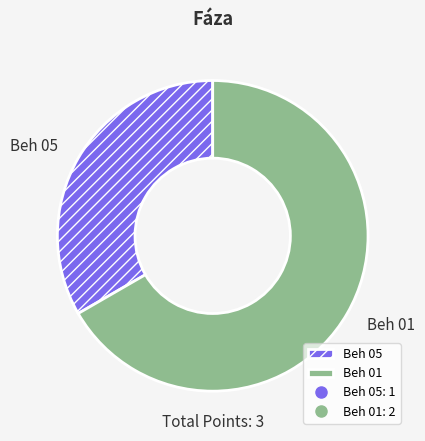

Combined, do Beh 05 and Beh 01 account for over 50%?

Yes